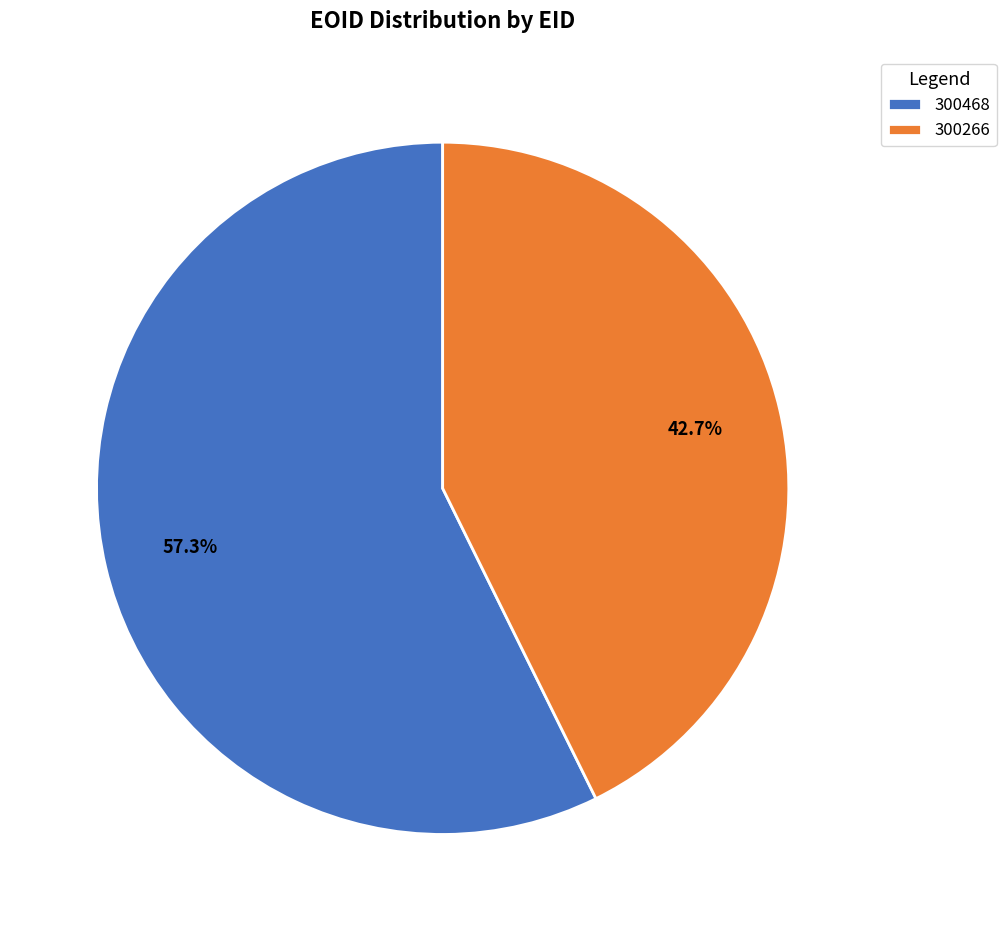

How many segments does this pie chart have?

2